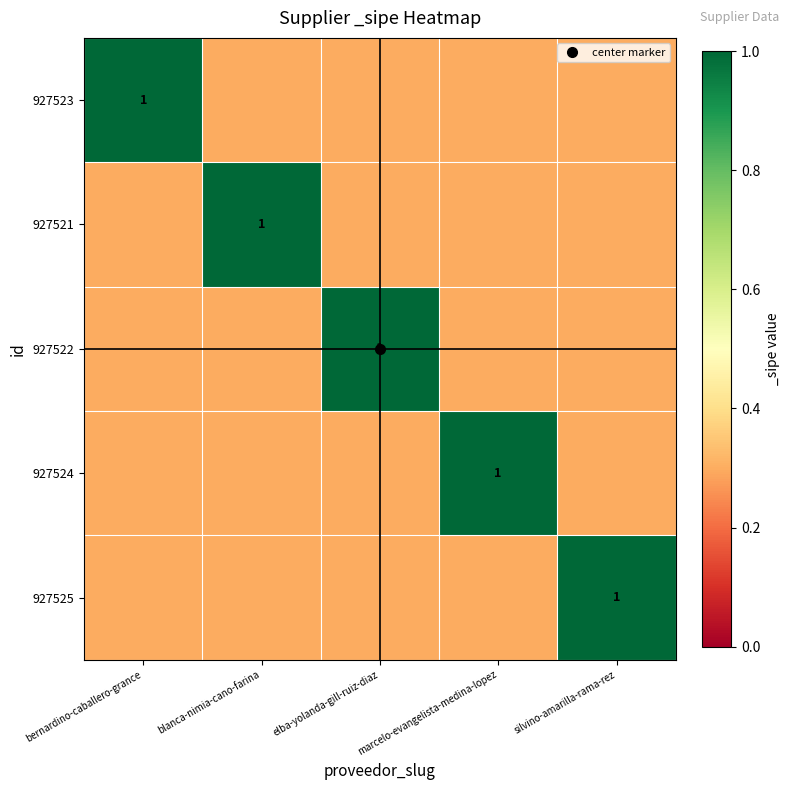

Is the value of 927521 at elba-yolanda-gill-ruiz-diaz greater than the value of 927524 at marcelo-evangelista-medina-lopez?

No